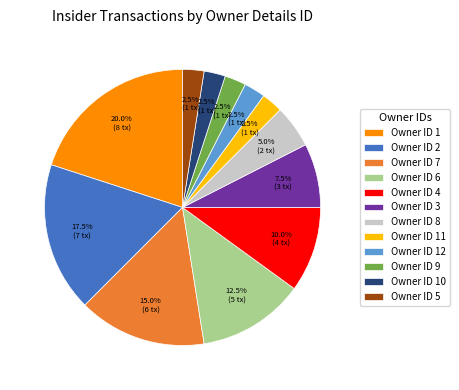

Count the number of slices in the pie.

12